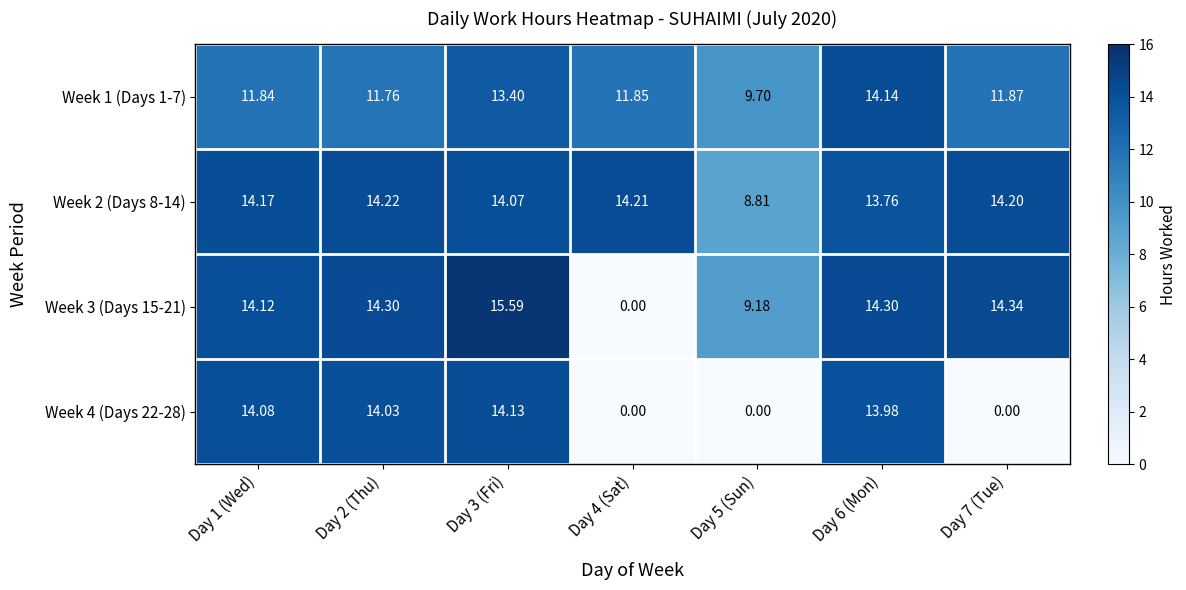

How many categories are shown in the chart?

7